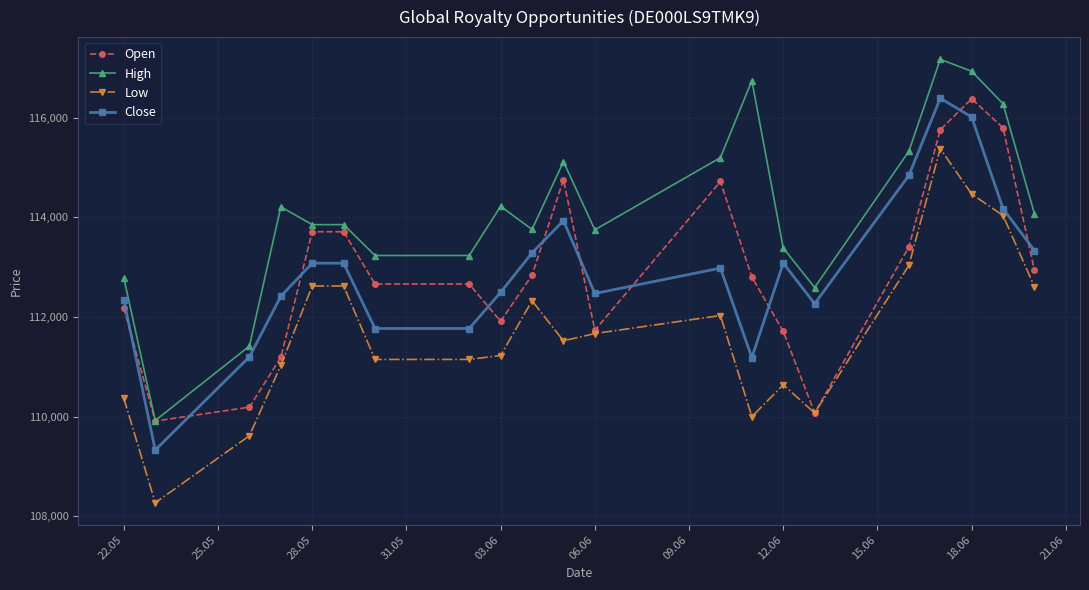

How many distinct data groups are displayed?

4